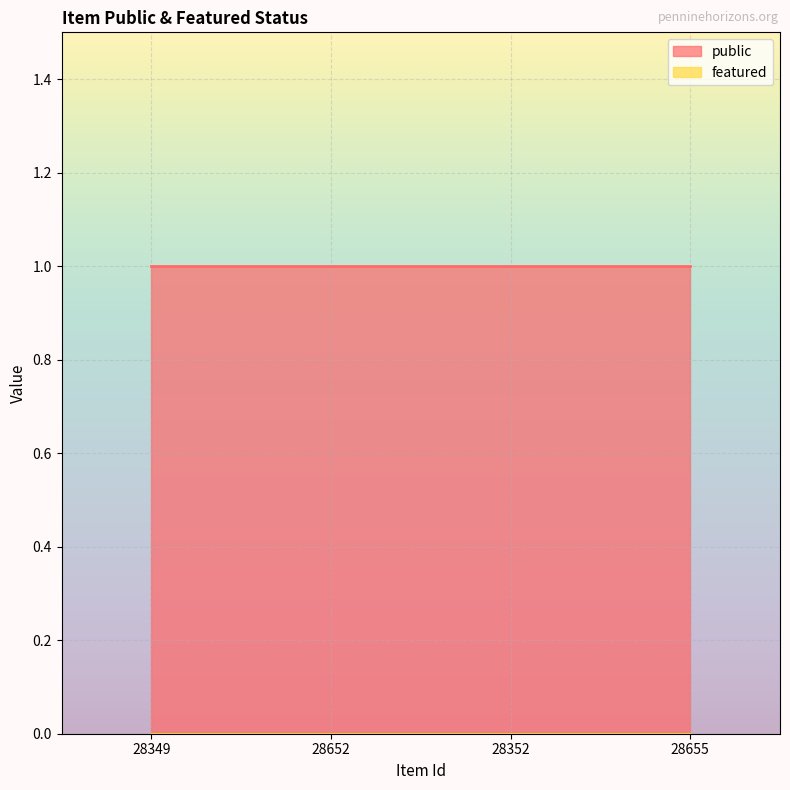

Which series has the largest total across all categories?

public